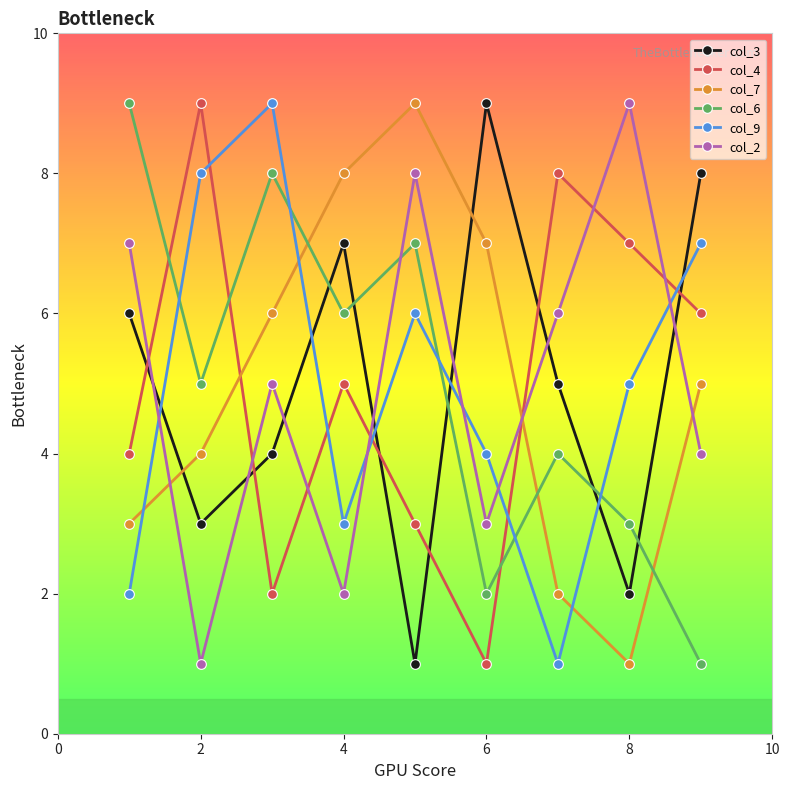

True or false: col_4 has more than 2 points higher than both neighbors.

True